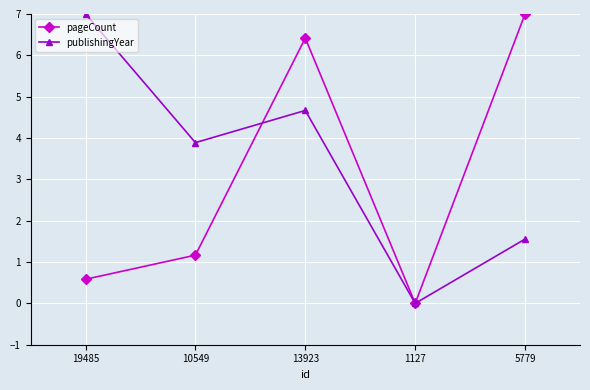

What is the approximate value of publishingYear at 10549?

3.9